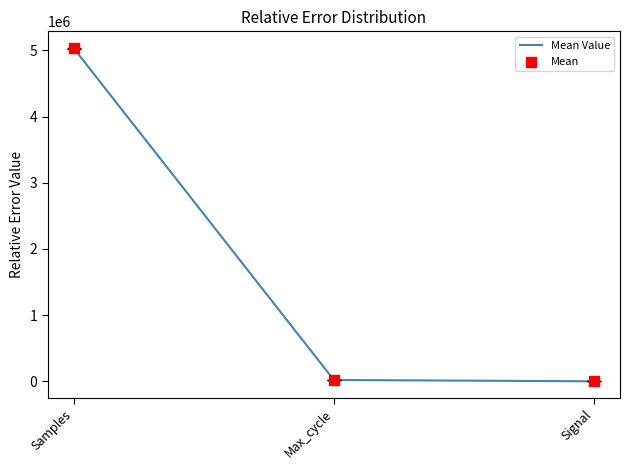

What is the maximum value shown in the chart?

5032658.4